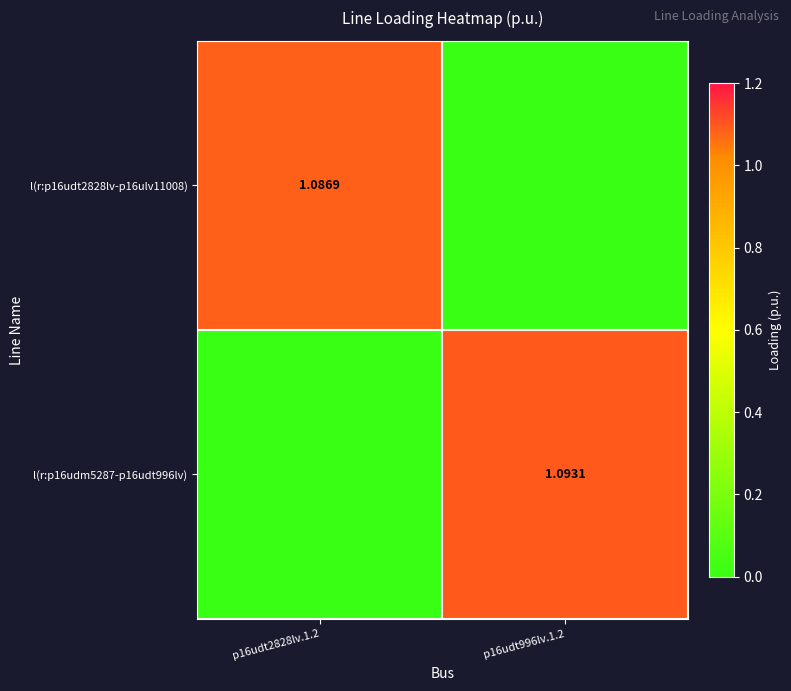

Rank the series at p16udt2828lv.1.2 from lowest to highest value.

l(r:p16udm5287-p16udt996lv), l(r:p16udt2828lv-p16ulv11008)